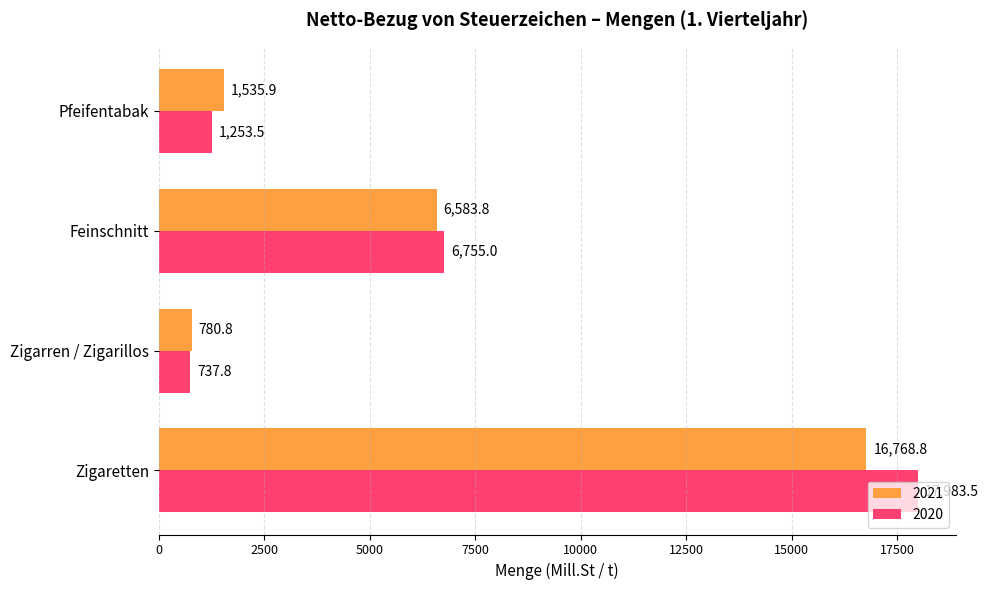

At which label is 2021 closest to 8774?

Feinschnitt